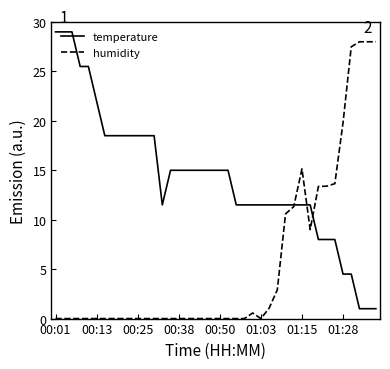

Rank the series by their average value, from lowest to highest.

humidity, temperature